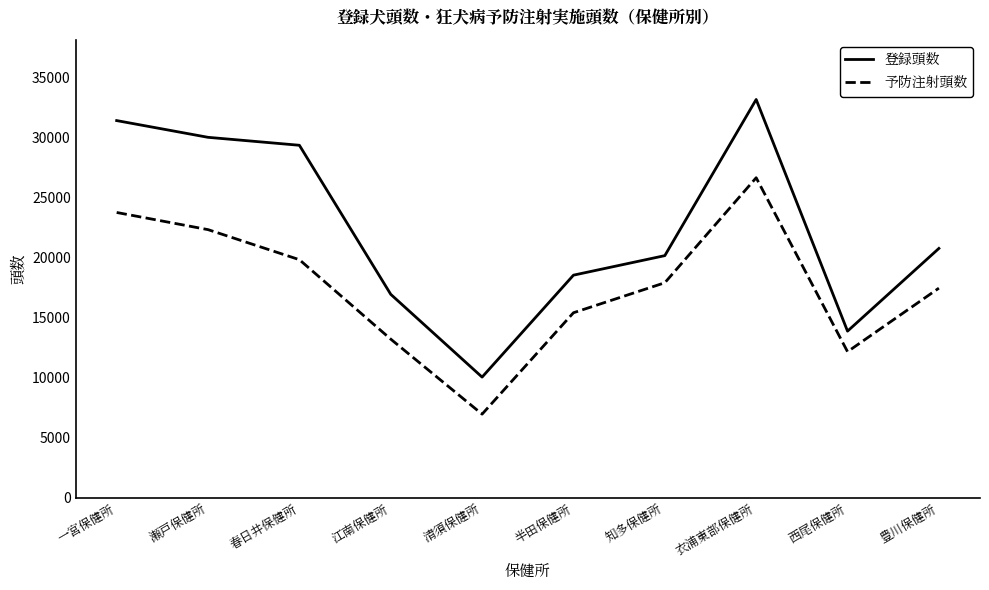

What is the difference between the 予防注射頭数 values at 江南保健所 and 衣浦東部保健所?

13461